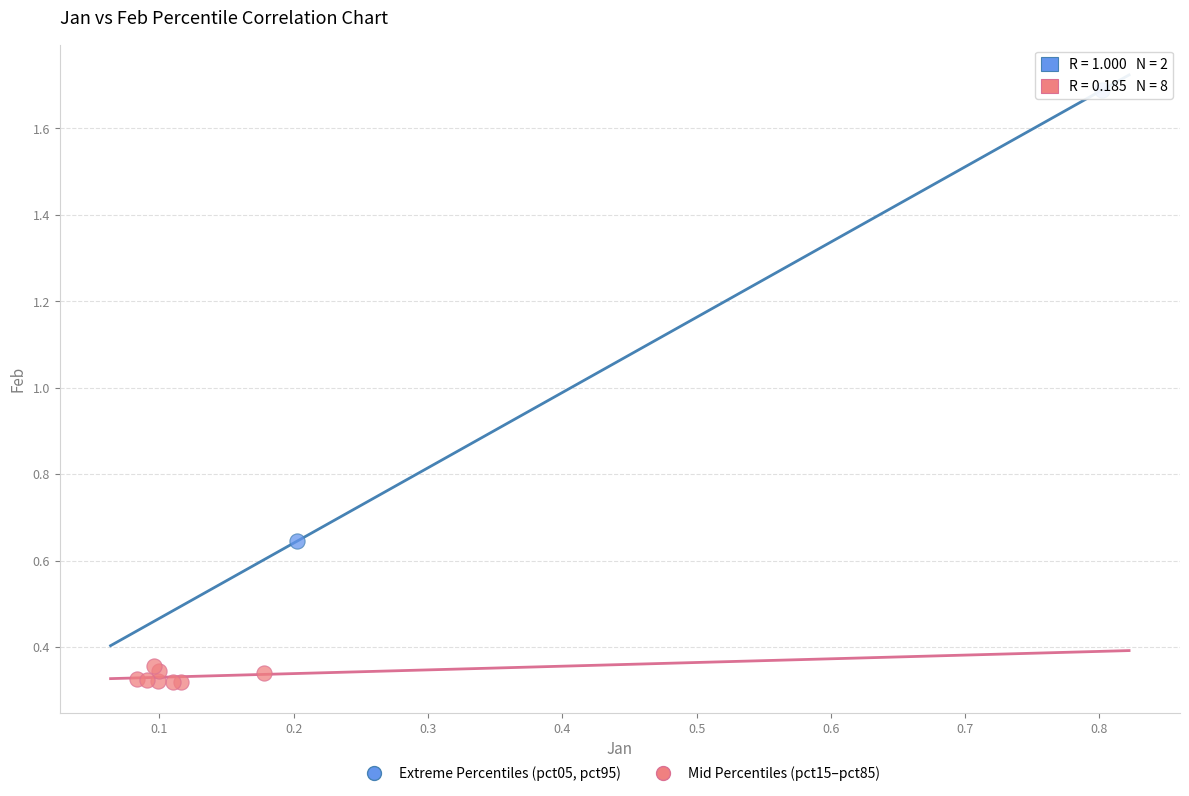

What are all the series names shown in the legend?

Extreme Percentiles (pct05, pct95), Mid Percentiles (pct15–pct85)